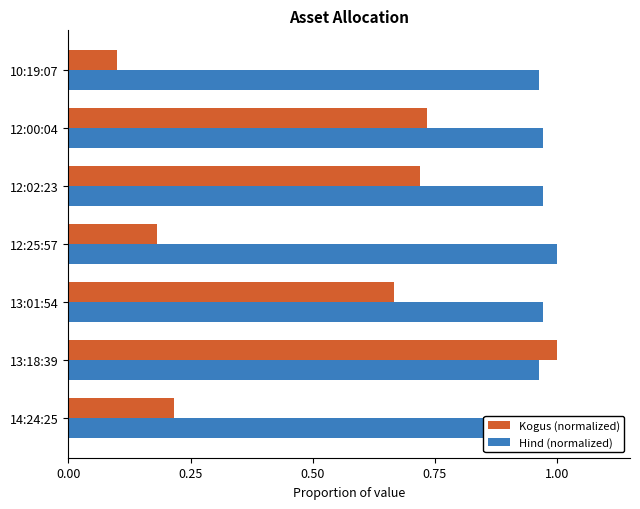

Are the bars horizontal?

Yes